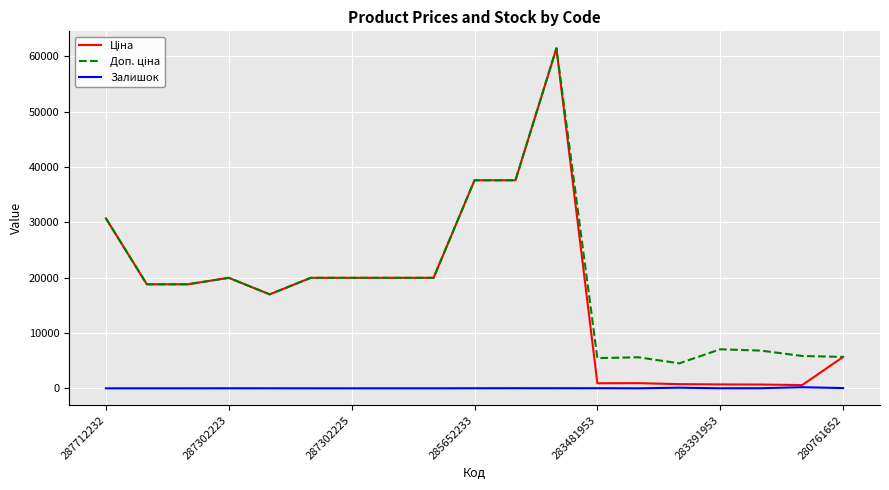

Reading right to left, list all the values displayed in this chart.

Ціна: 5673.8	584.4	681.0	705.1	752.2	934.5	910.4	61434.3	37593.6	37593.6	19964.2	19964.2	19964.2	19964.2	16976.3	19964.2	18796.8	18796.8	30717.1
Доп. ціна: 5673.8	5843.9	6809.8	7051.3	4513.3	5607.2	5462.3	61434.3	37593.6	37593.6	19964.2	19964.2	19964.2	19964.2	16976.3	19964.2	18796.8	18796.8	30717.1
Залишок: 42.0	202.0	19.0	8.0	113.0	2.0	24.0	16.0	23.0	13.0	0.0	3.0	0.0	0.0	5.0	7.0	0.0	0.0	0.0